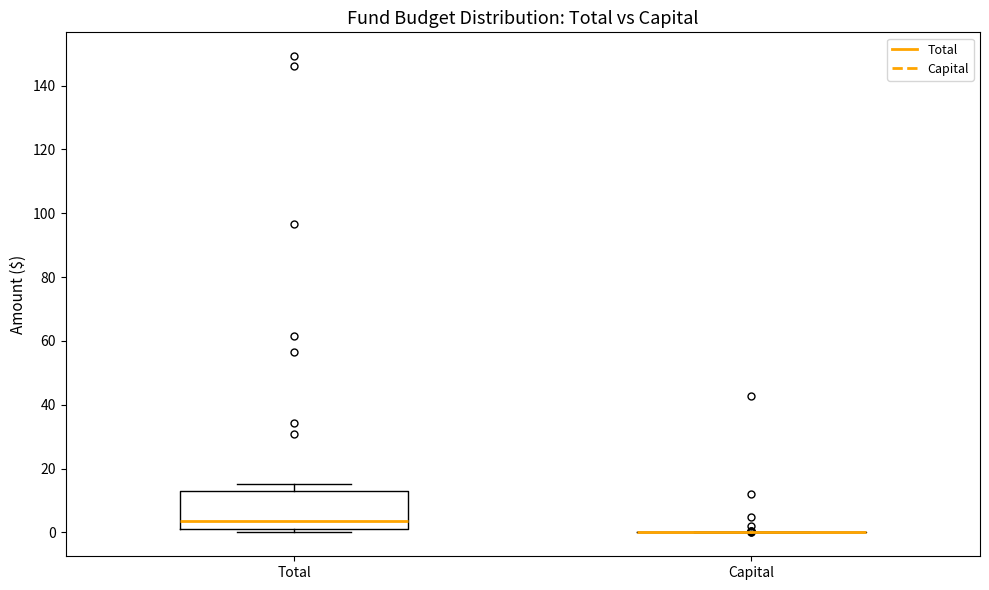

Reading left to right, read every box against the y-axis: the position of its median line, the range the box covers, and the ends of its whiskers. The values are not printed on the chart, so give them approximately, as read against the axis.

Total: median 4, box 2 to 12, whiskers 0 to 16
Capital: box collapsed to a line at 0, whiskers 0 to 0